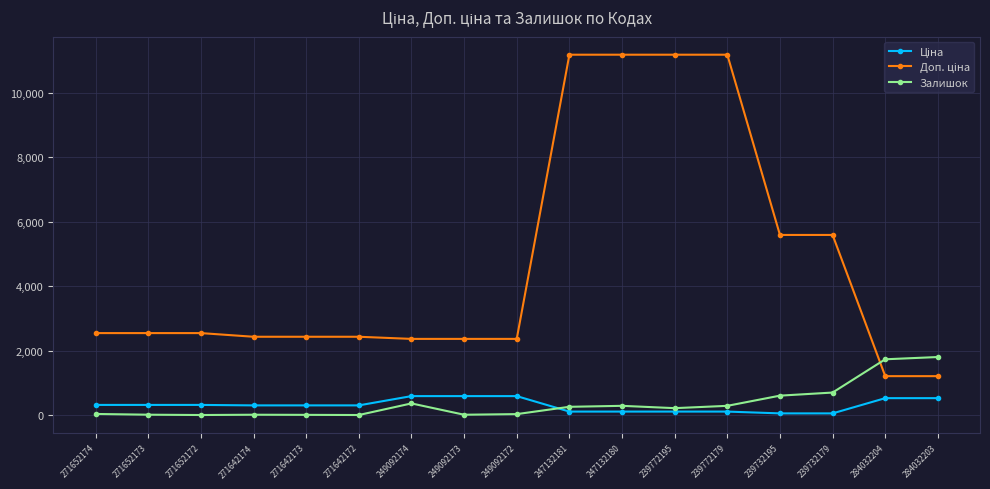

What is the maximum value for Залишок?

1804.0